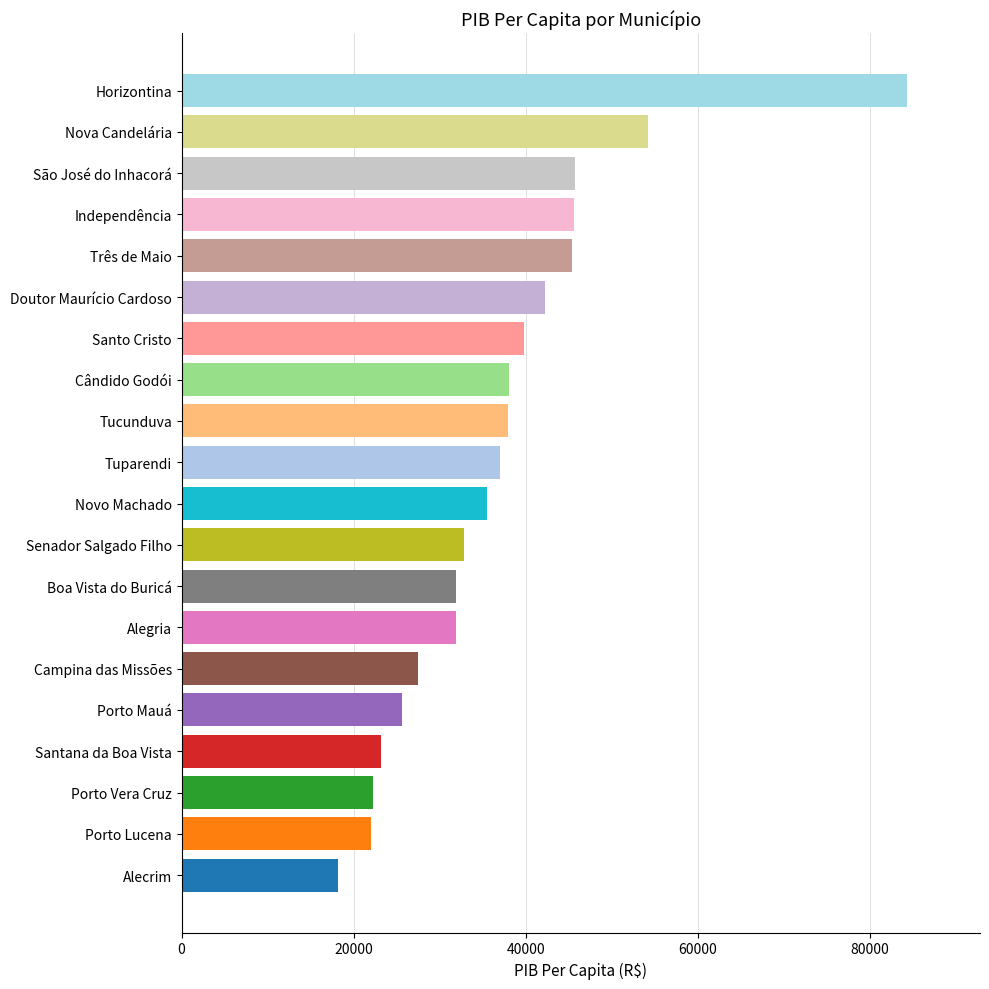

What is the maximum value shown in the chart?

84405.8